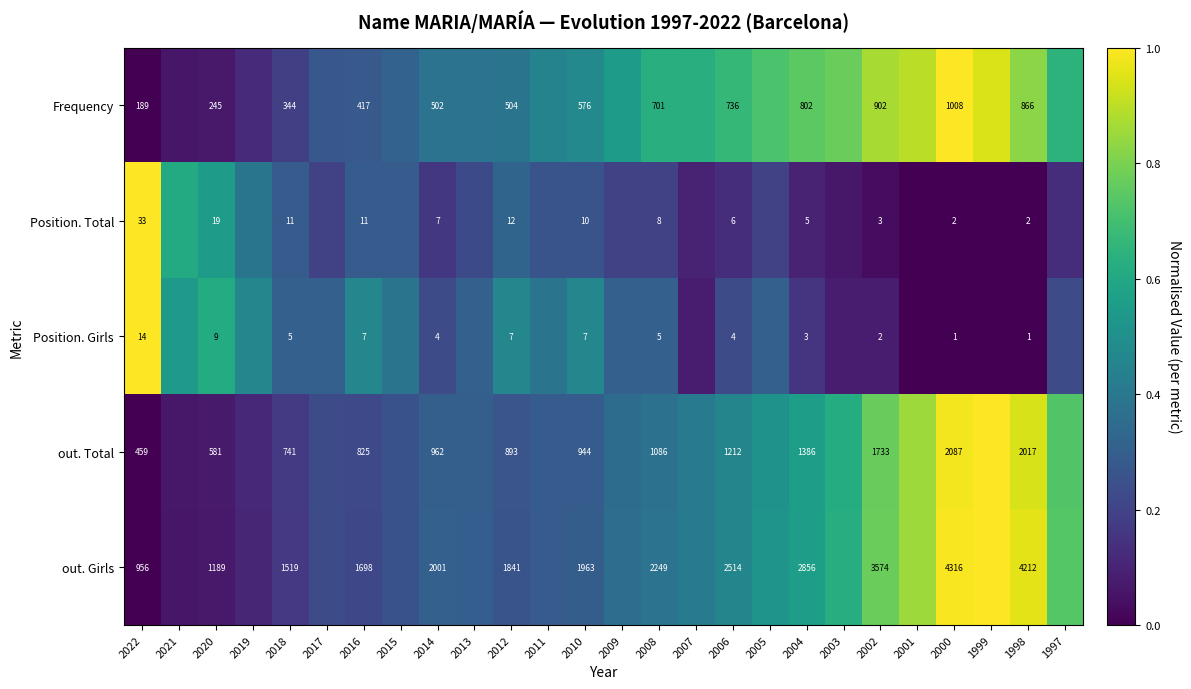

Is the value of Position. Girls at 2000 greater than the value of out. Total at 2014?

No